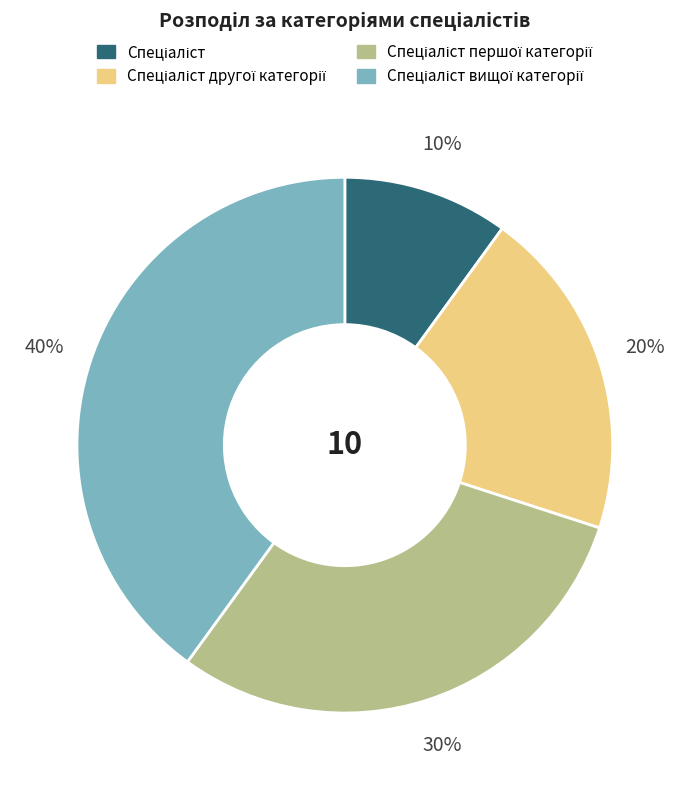

Does any single category account for the majority?

No